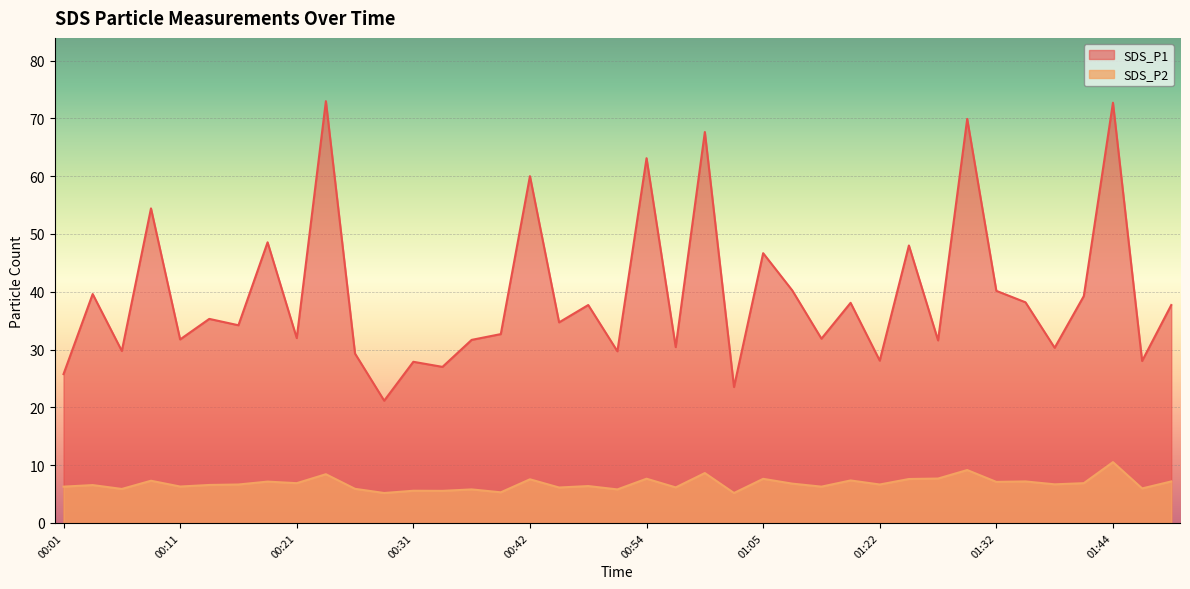

Where does the SDS_P2 series first go above 6?

00:01